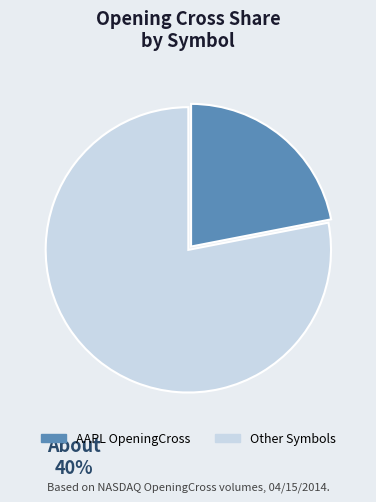

How many segments does this pie chart have?

2